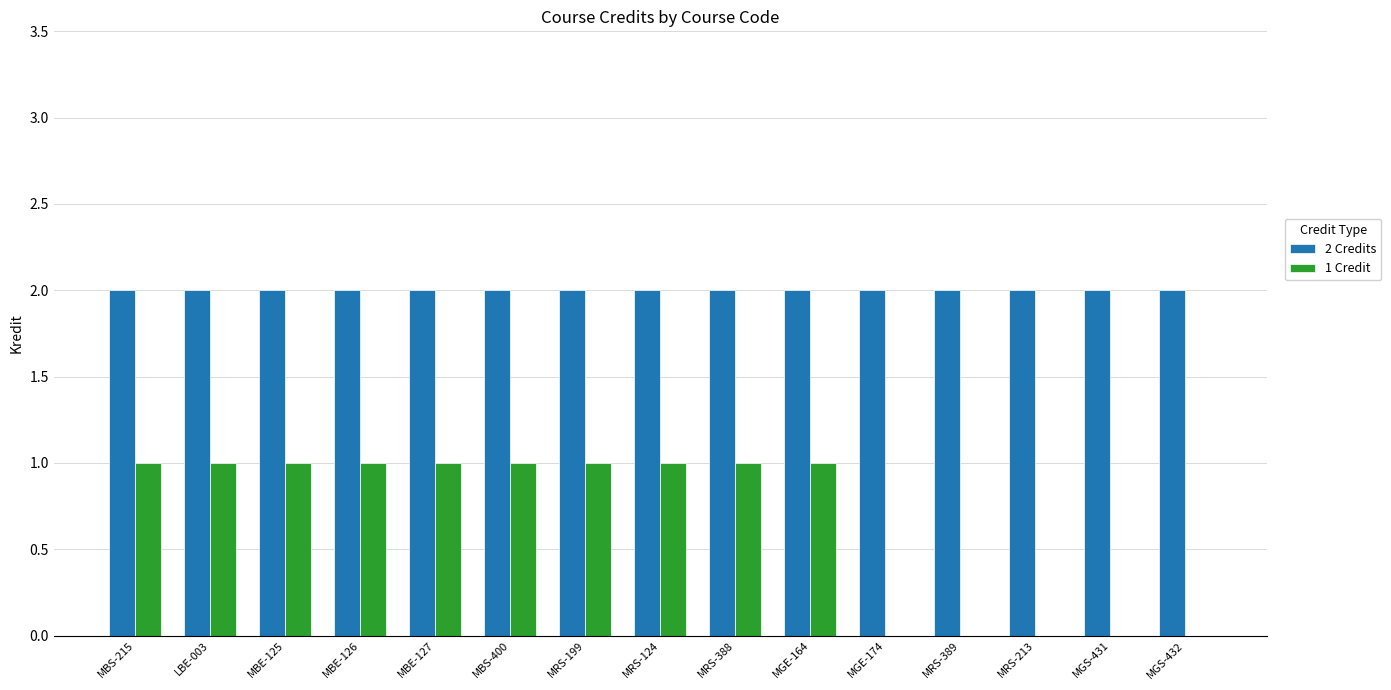

What is the highest value of the 2 Credits series?

2